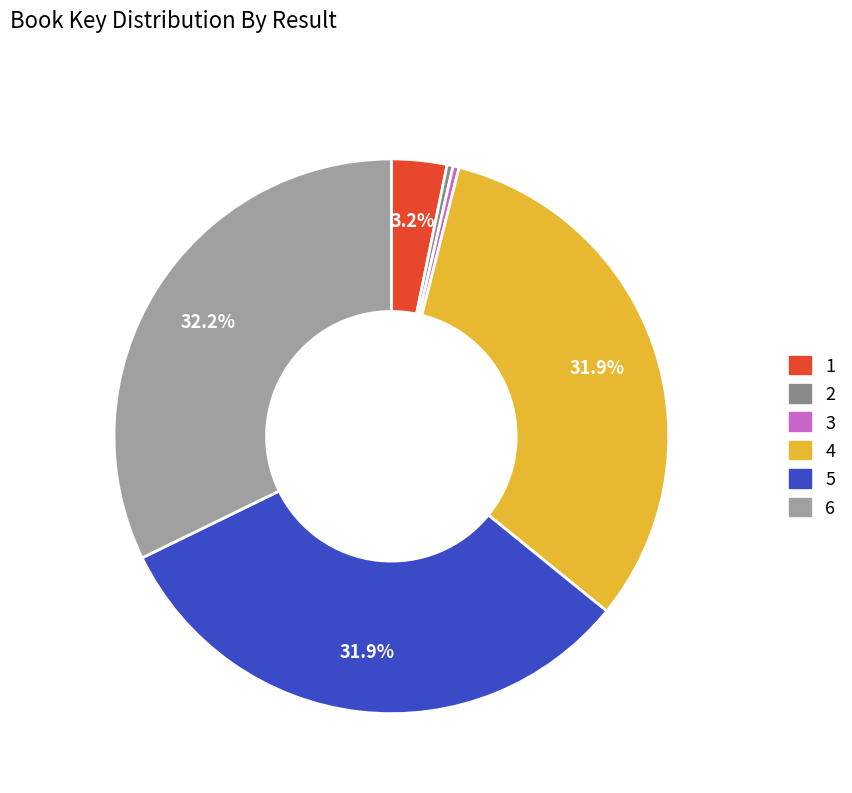

How many slices are in this pie chart?

6